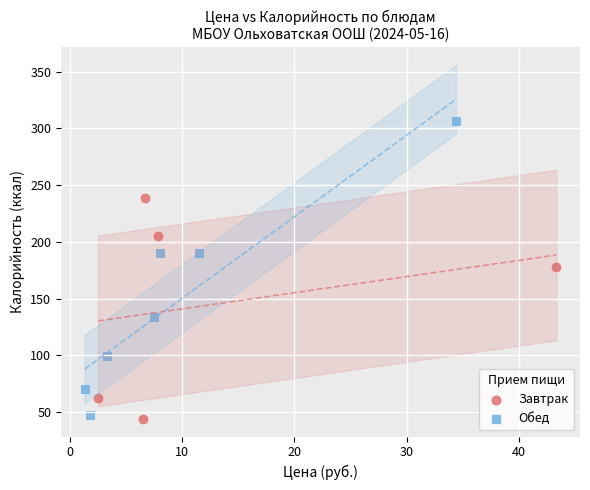

Which series reaches the maximum Y coordinate?

Обед